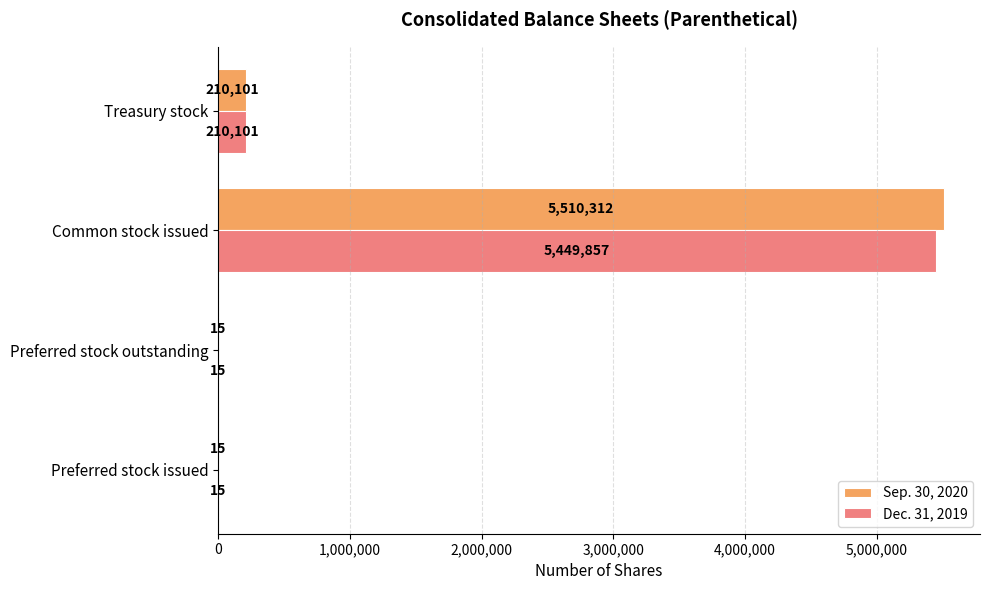

The Dec. 31, 2019 series shows 210101 at Treasury stock. True or false?

True